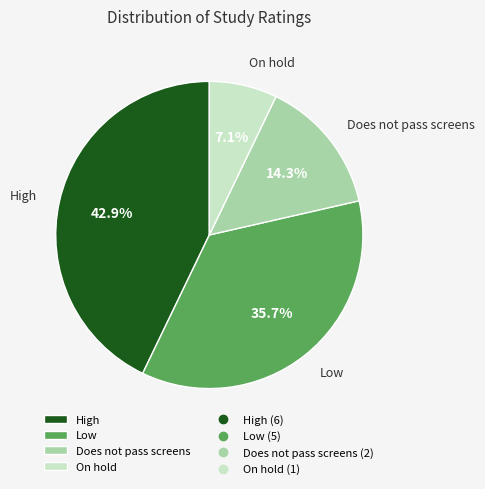

To the nearest percent, what is the difference between the largest and smallest slice percentages?

36%